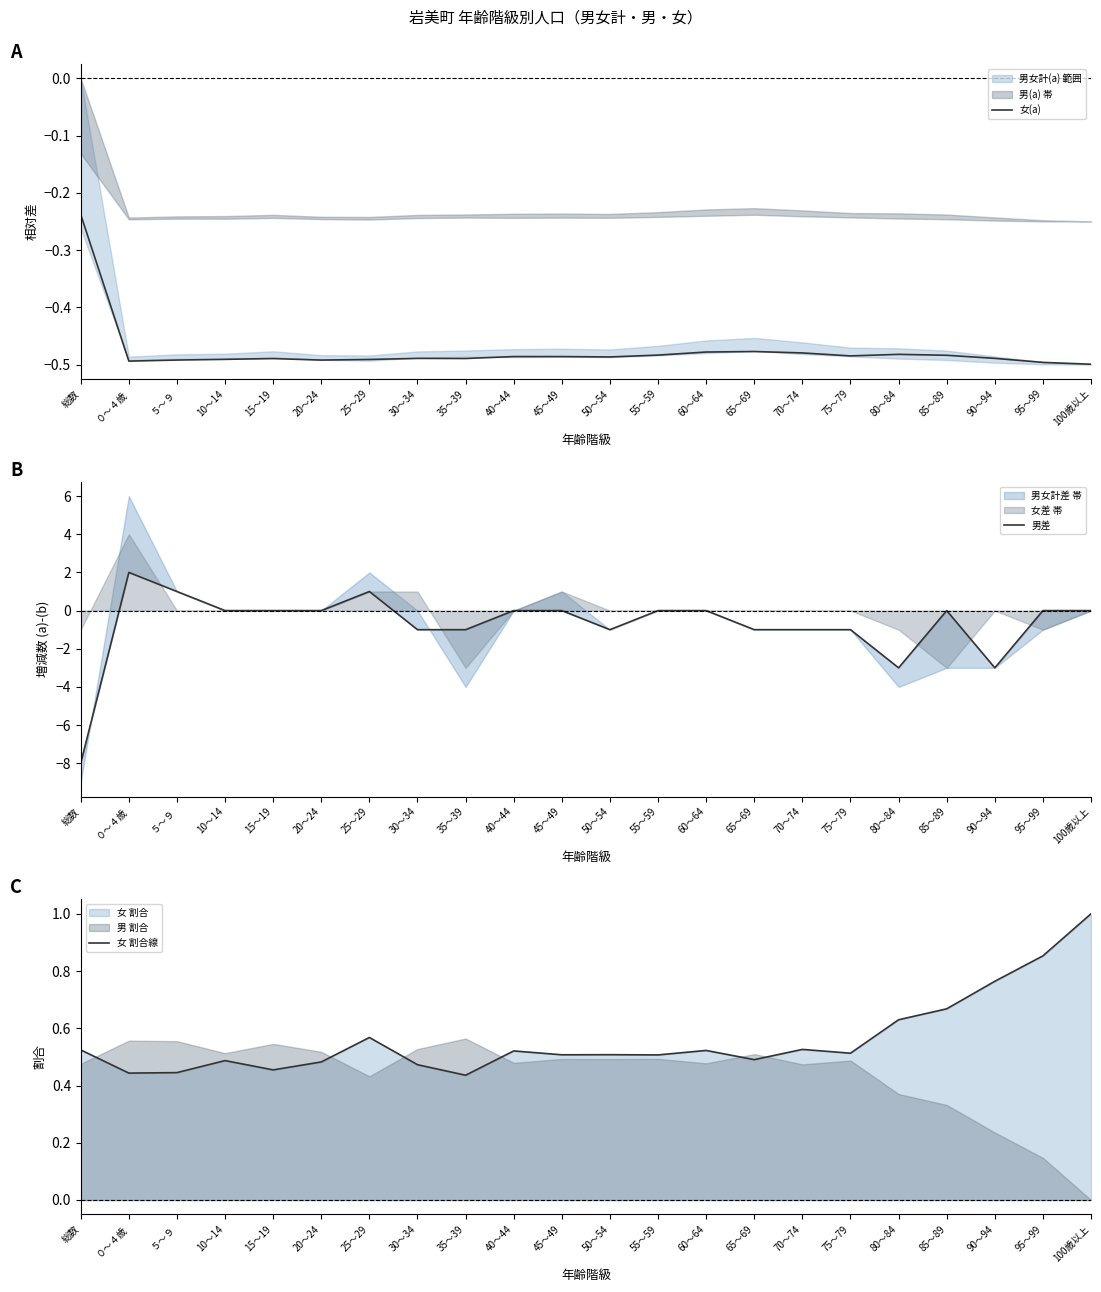

What is the maximum value shown in the chart?

2.0